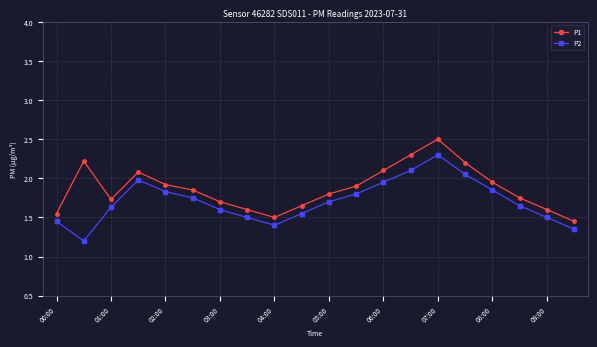

What is the highest value of the P1 series?

2.5